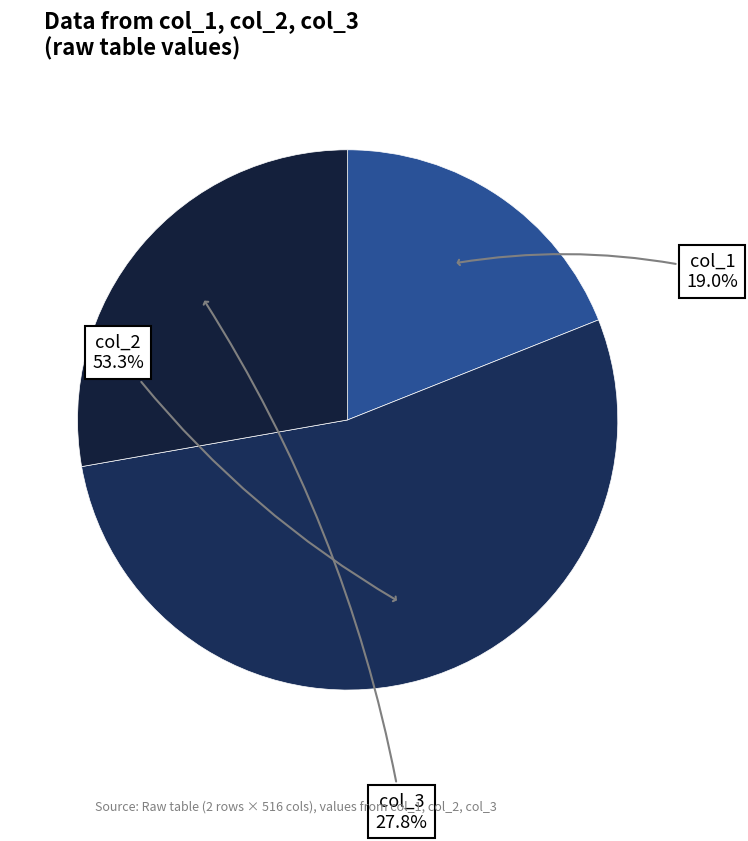

To the nearest percent, what is the difference between the largest and smallest slice percentages?

34%